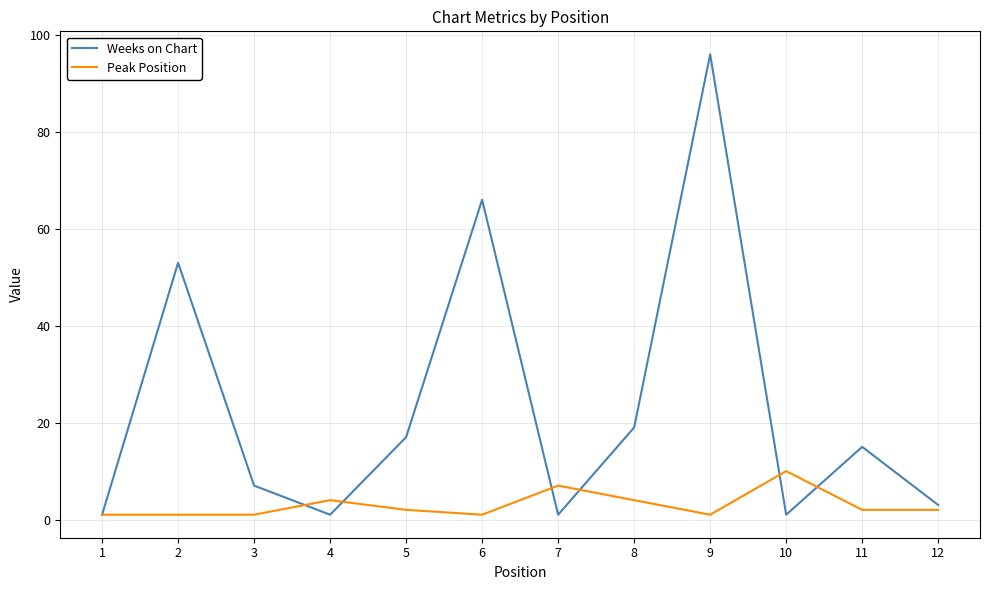

What are all the series names shown in the legend?

Weeks on Chart, Peak Position